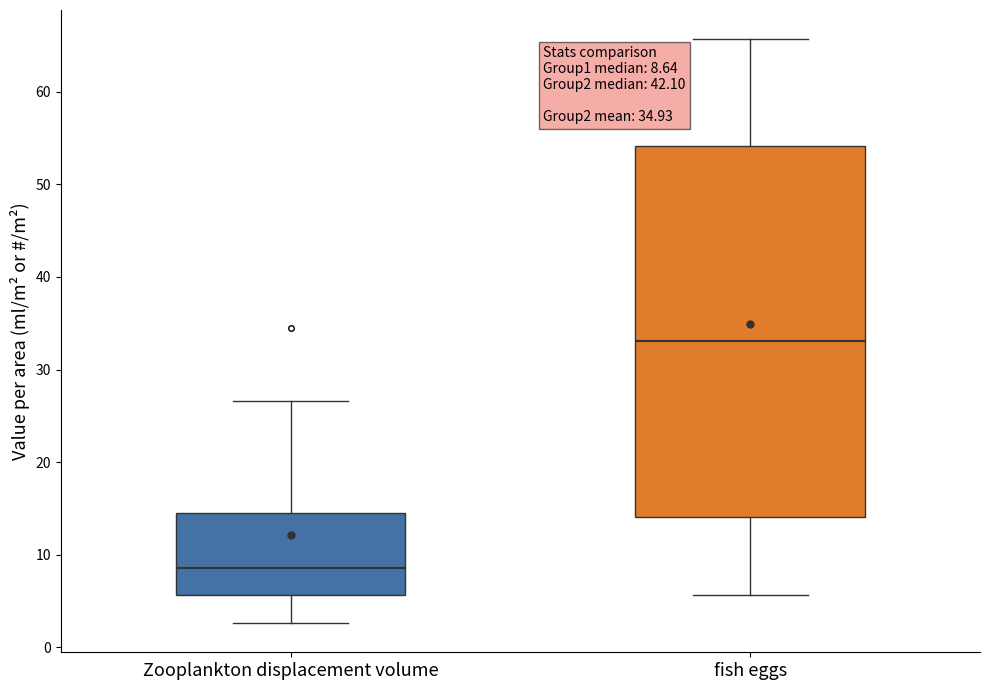

Which box's median line is the highest?

fish eggs